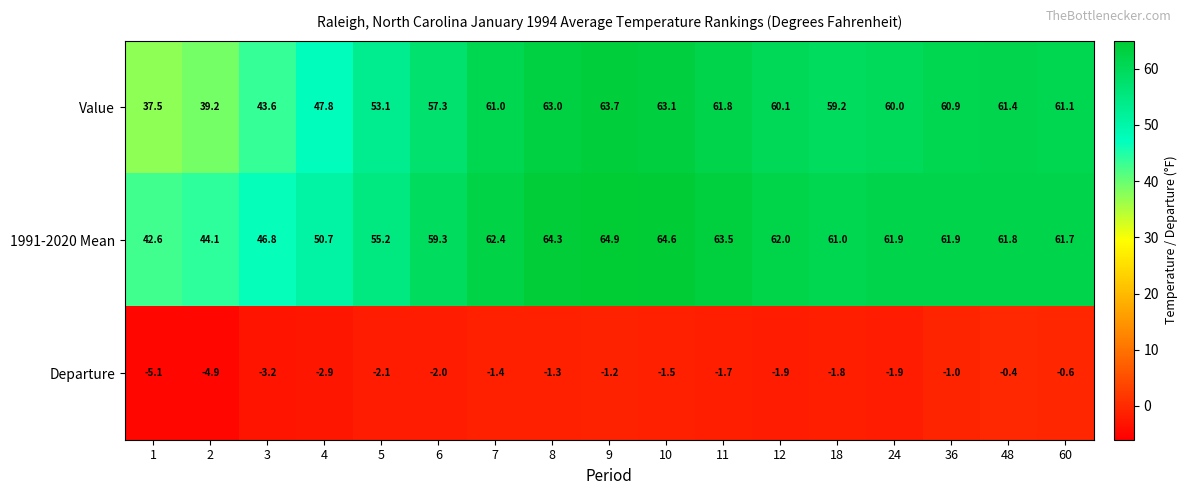

Where is 1991-2020 Mean nearest to the value 53?

5